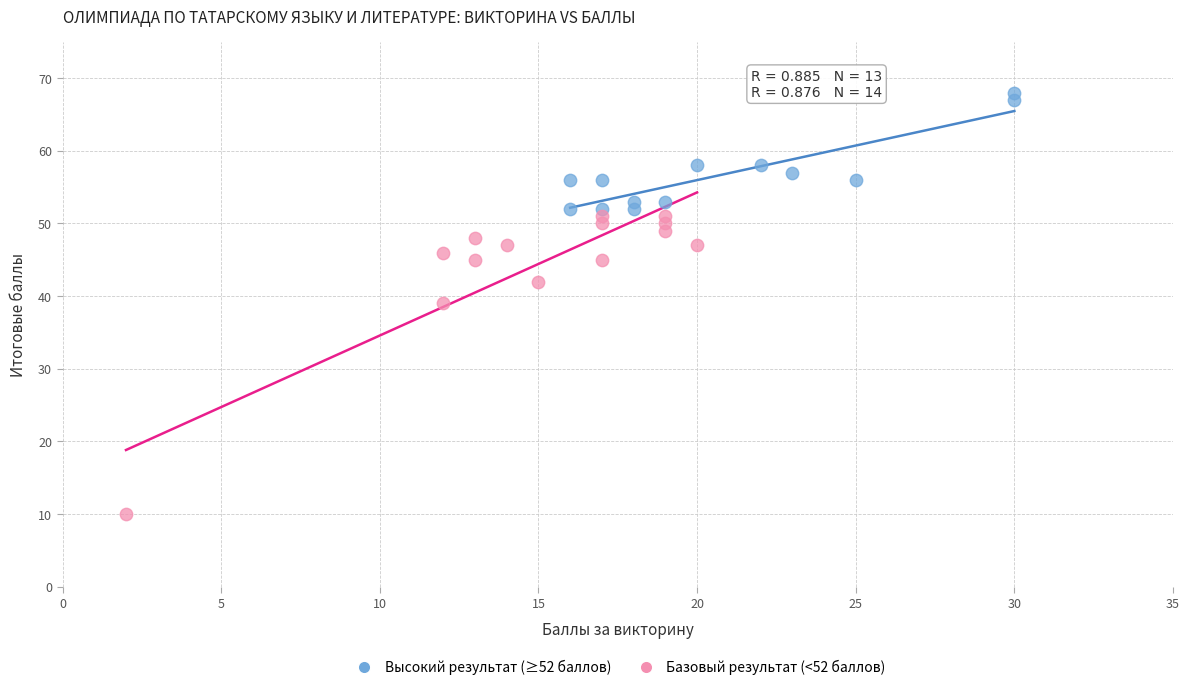

Which series contains the highest Y value?

Высокий результат (≥52 баллов)